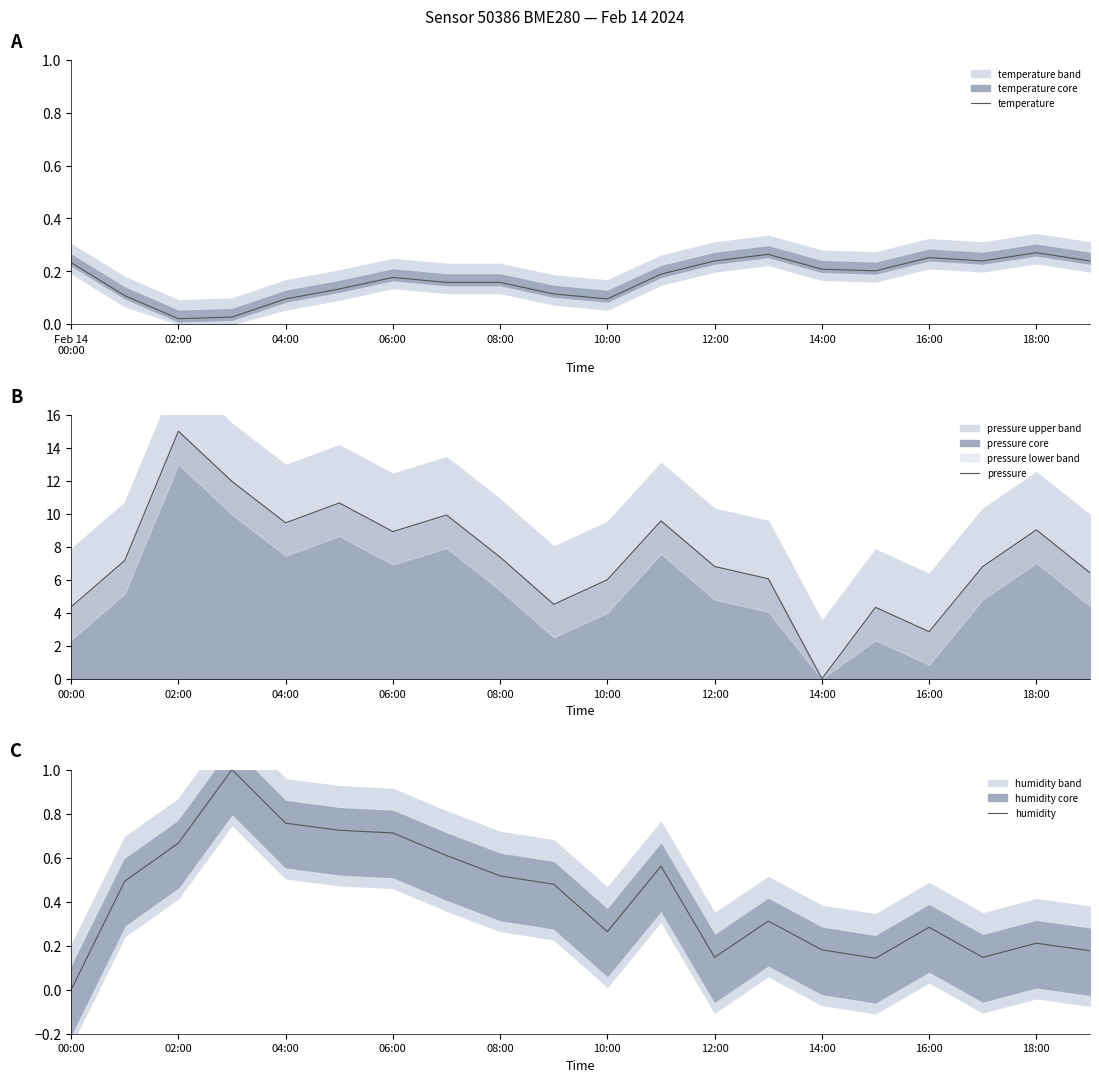

How many times do temperature and pressure cross each other?

2